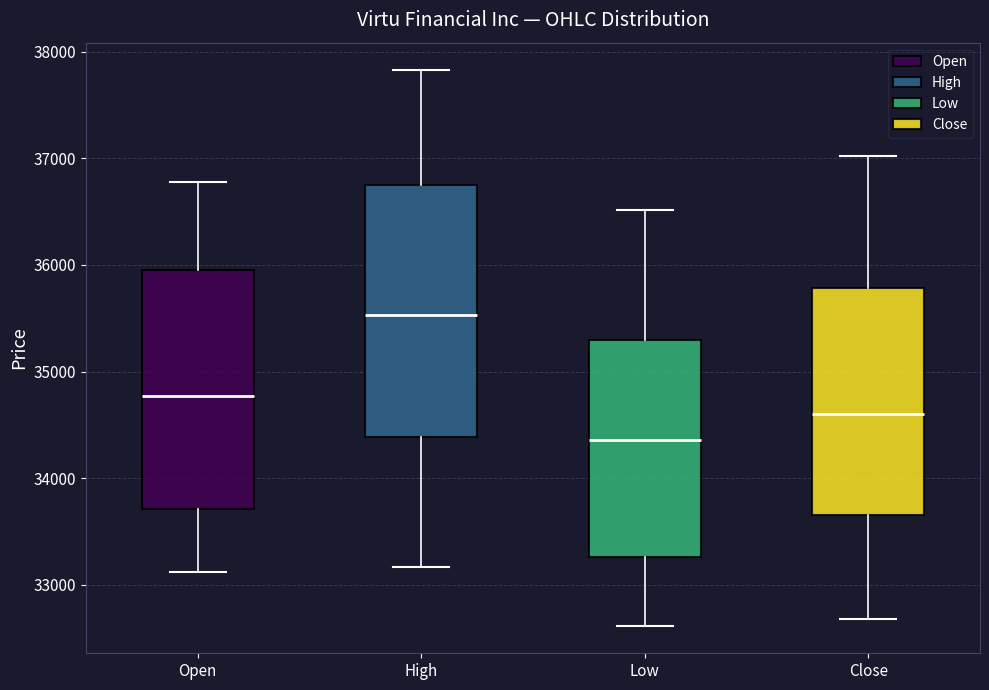

Reading left to right, transcribe this box plot: for each box, give where its median line is, the range the box spans, and where its two whiskers end, as read against the y-axis. The values are not printed on the chart, so give them approximately, as read against the axis.

Open: median 34800, box 33700 to 36000, whiskers 33100 to 36800
High: median 35500, box 34400 to 36700, whiskers 33200 to 37800
Low: median 34400, box 33300 to 35300, whiskers 32600 to 36500
Close: median 34600, box 33700 to 35800, whiskers 32700 to 37000